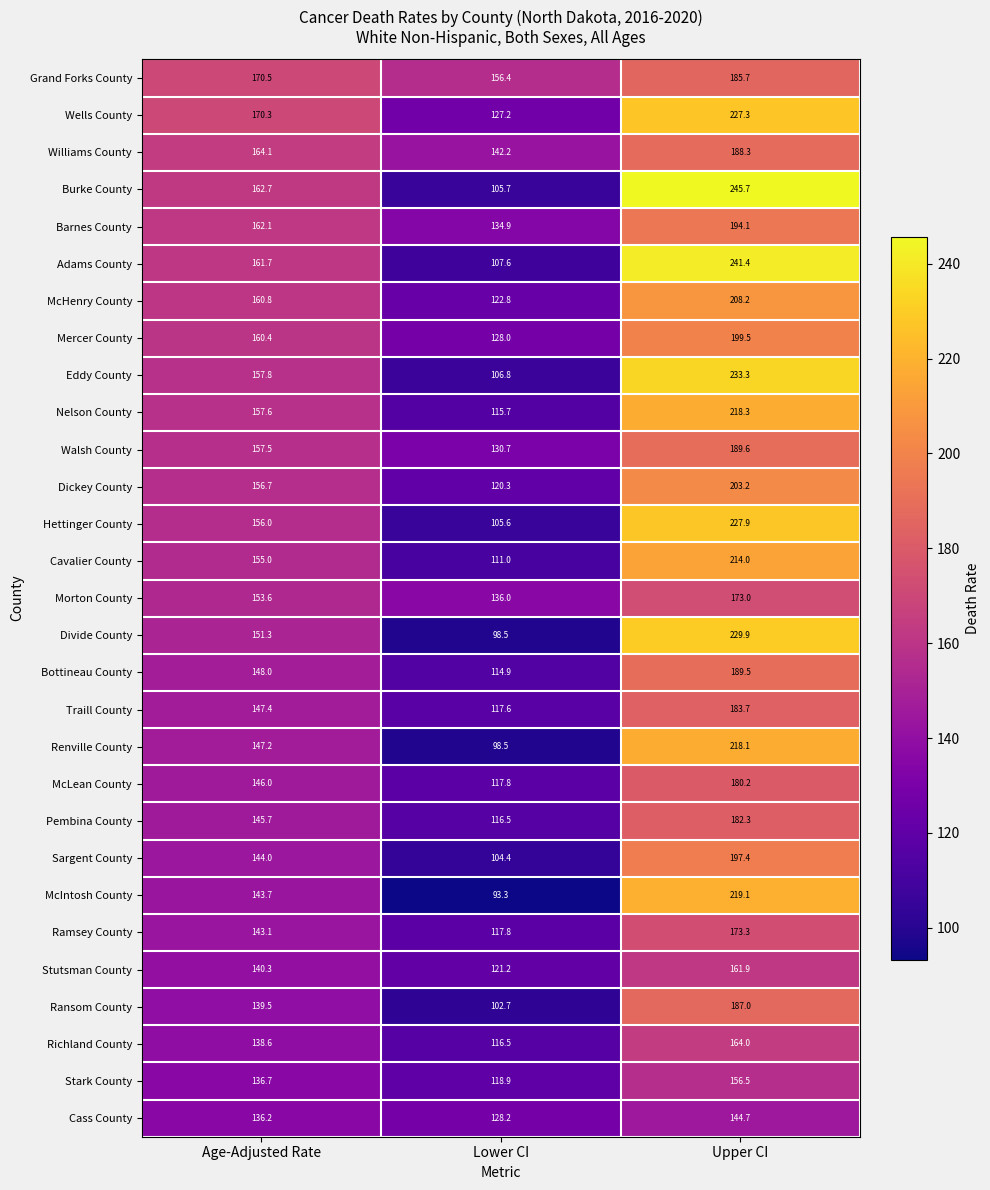

The value of Pembina County at Age-Adjusted Rate is 145.7. True or false?

True